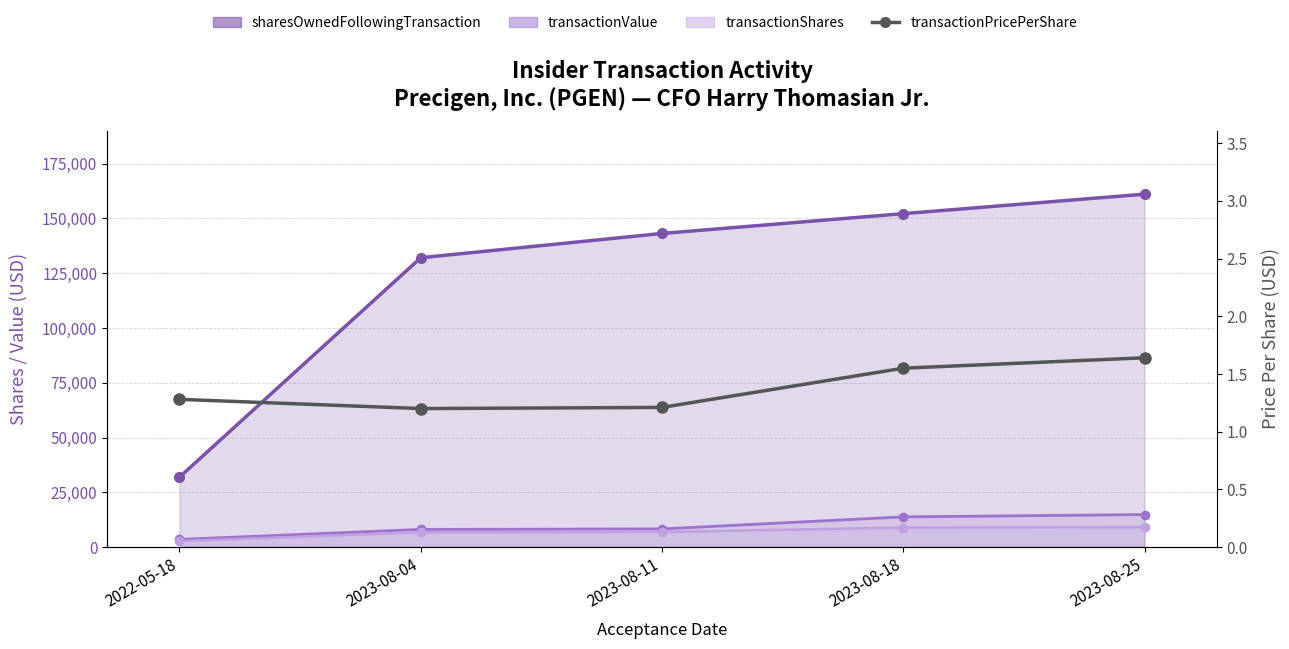

What is the difference between the second highest and second lowest values?

0.3